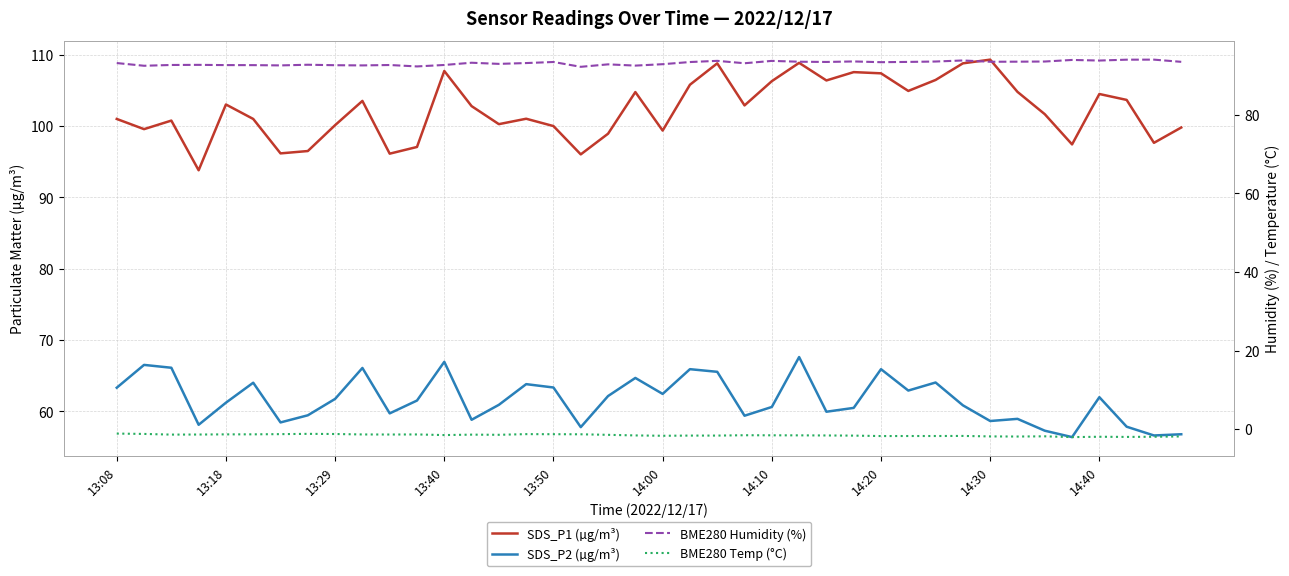

What is the sum of all BME280 Temp (°C) values?

-63.2